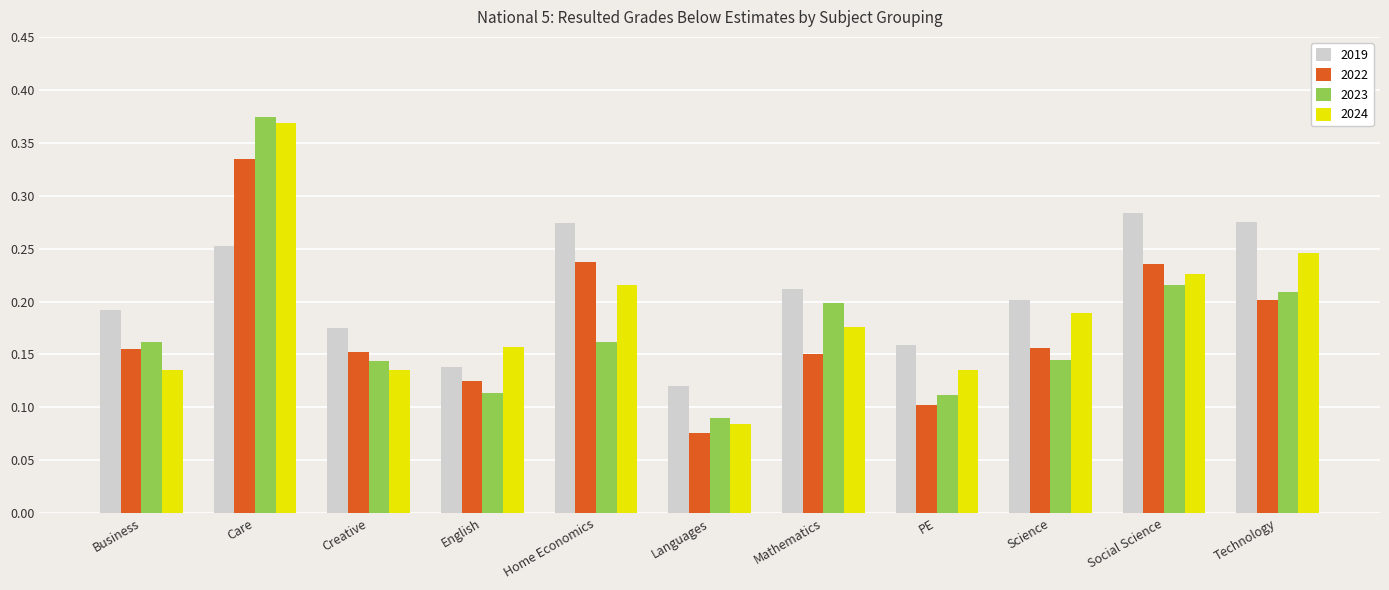

The value of 2023 at Social Science is 0.3. True or false?

False